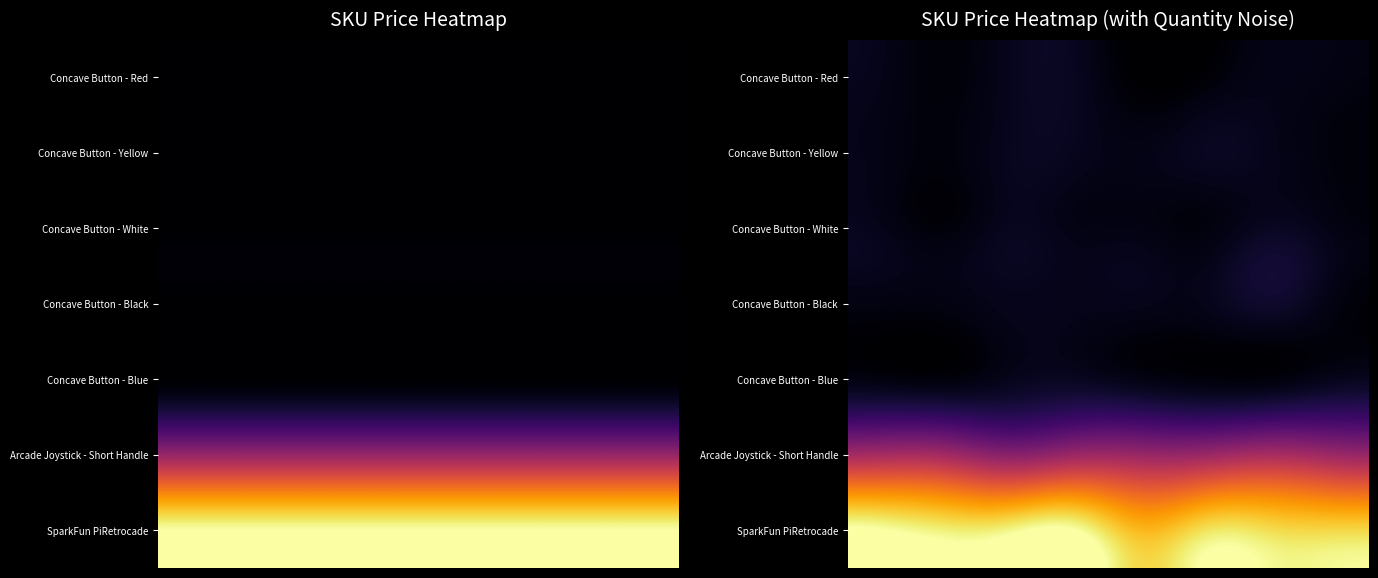

What is the smallest value displayed?

1.1